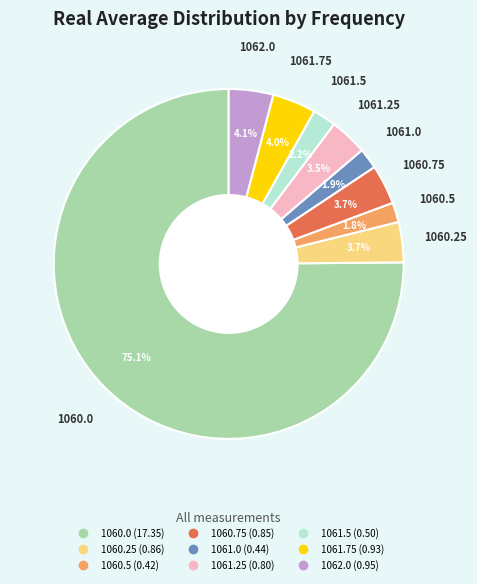

What is the total percentage of 1061.75 and 1060.5?

5.8%